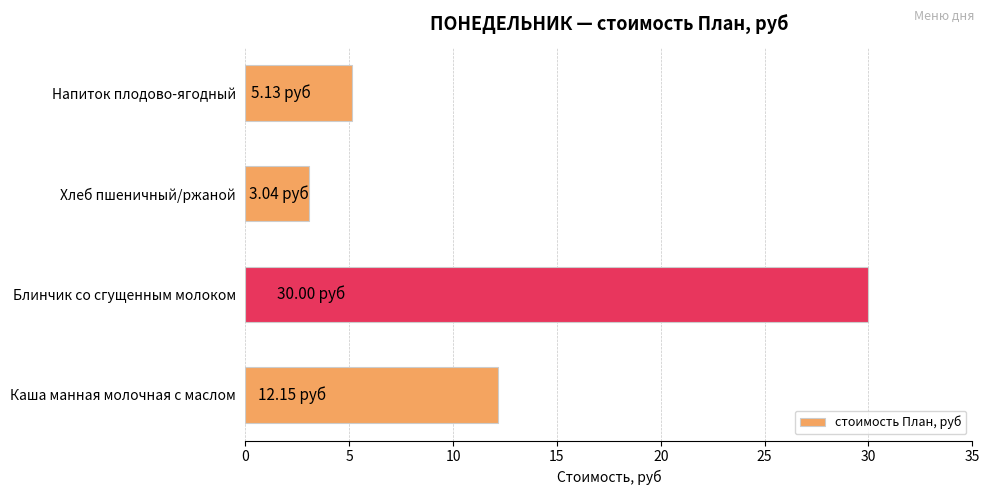

At which label is the value closest to 16?

Каша манная молочная с маслом